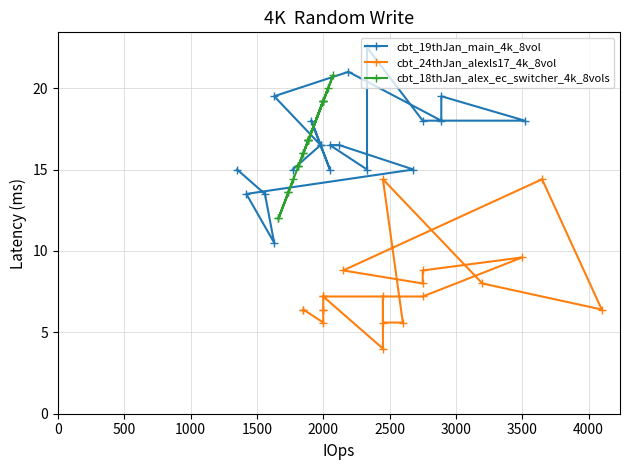

Is this an area chart (filled region under the line)?

No